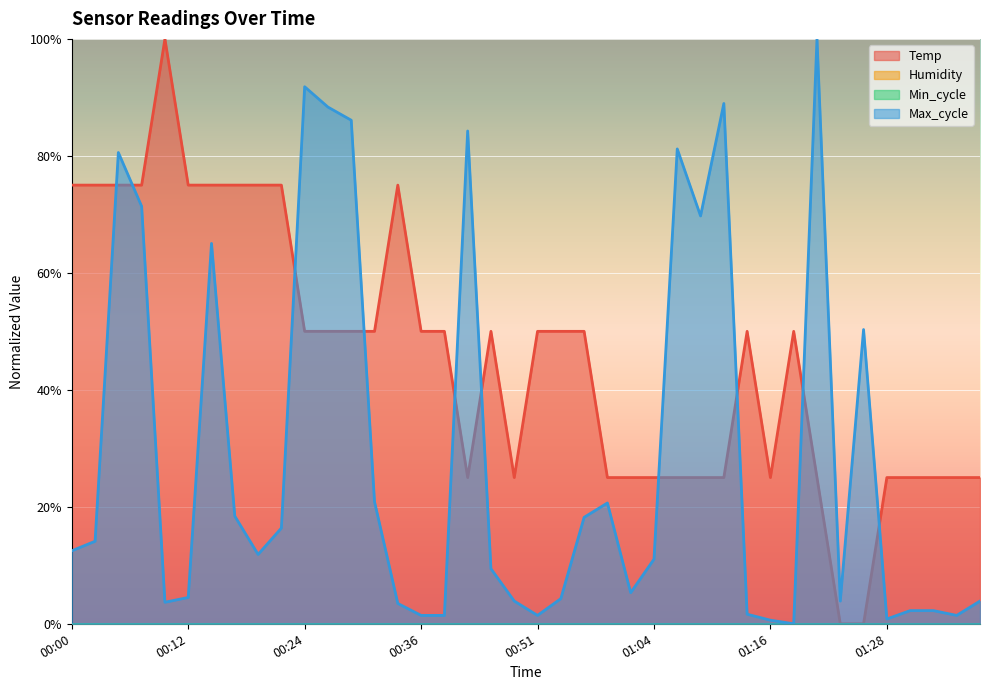

The Temp series shows 0.5 at 00:26. True or false?

True